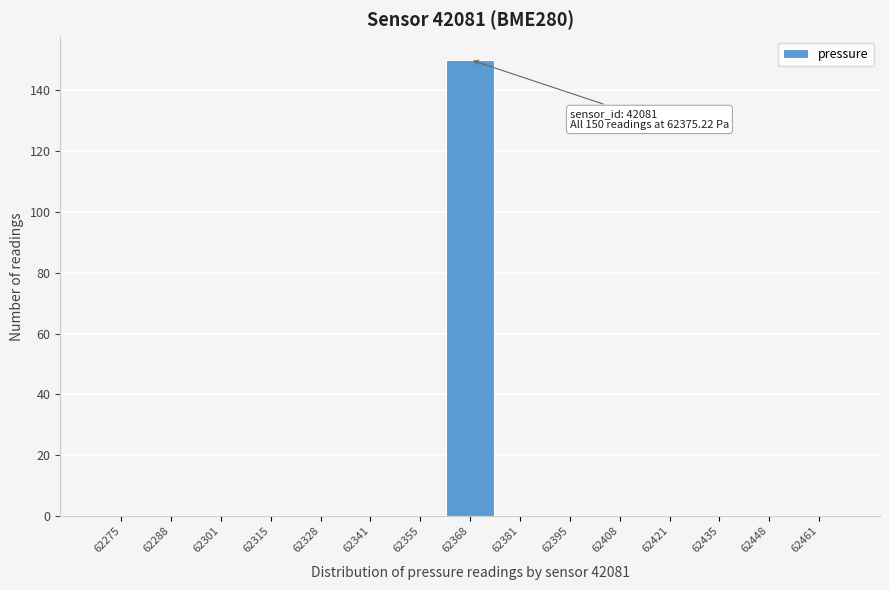

Reading right to left, what are all the values shown in this chart?

62461=0	62448=0	62435=0	62421=0	62408=0	62395=0	62381=0	62368=150	62355=0	62341=0	62328=0	62315=0	62301=0	62288=0	62275=0